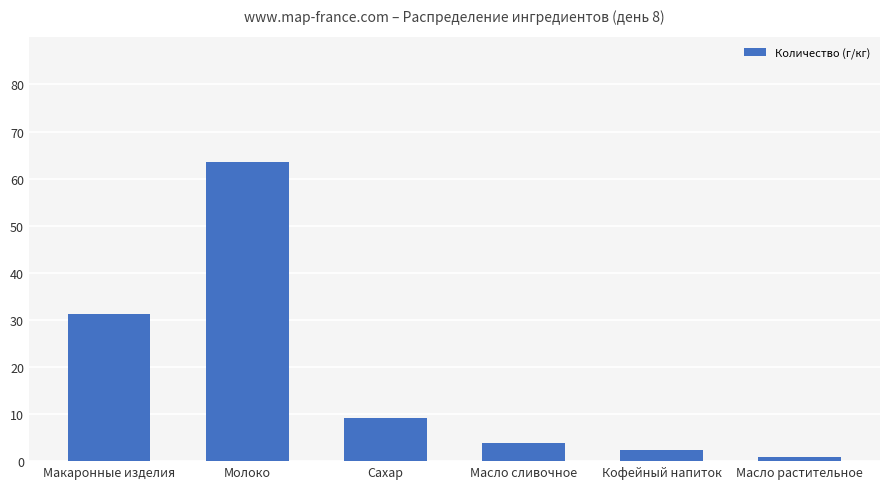

What position from the left is Кофейный напиток?

5